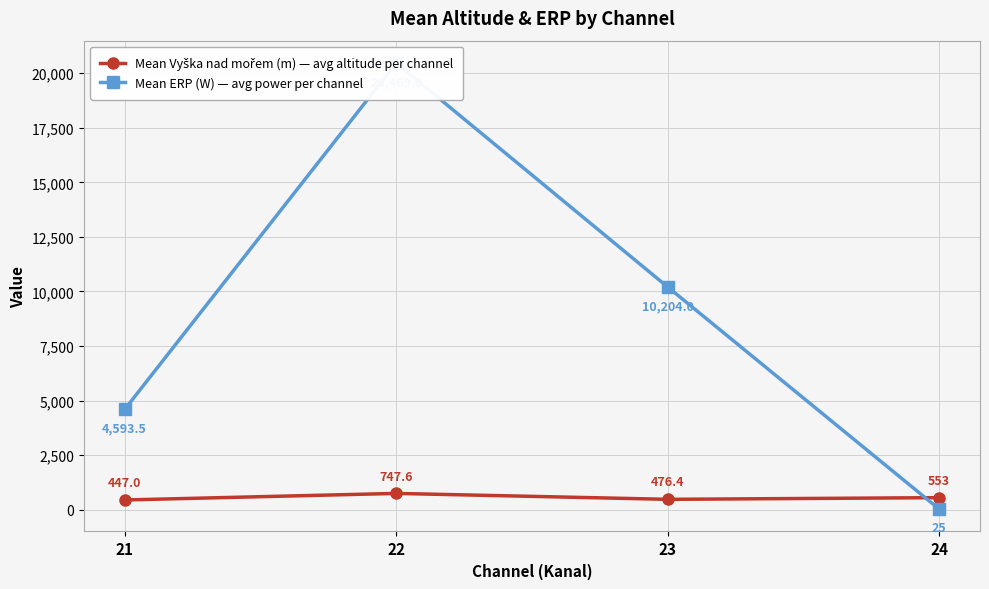

What is the total value across all series at 24?

578.0